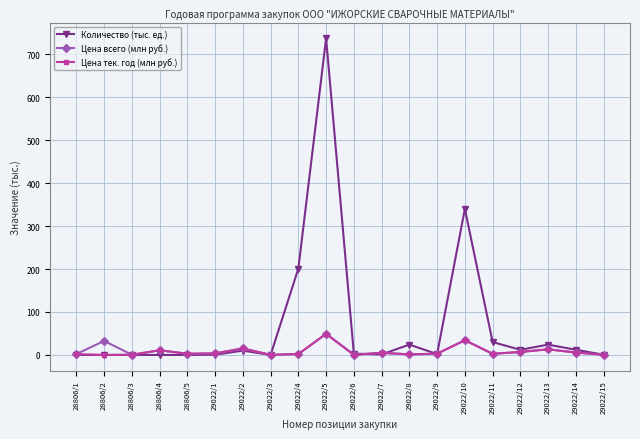

Does the chart have visible grid lines?

Yes